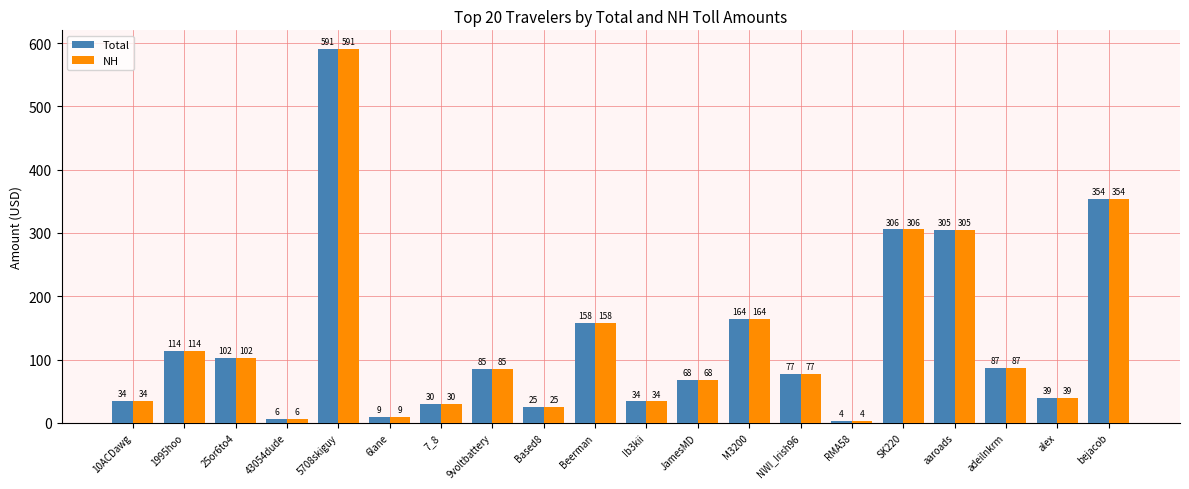

What is the sum of all NH values?

2589.3